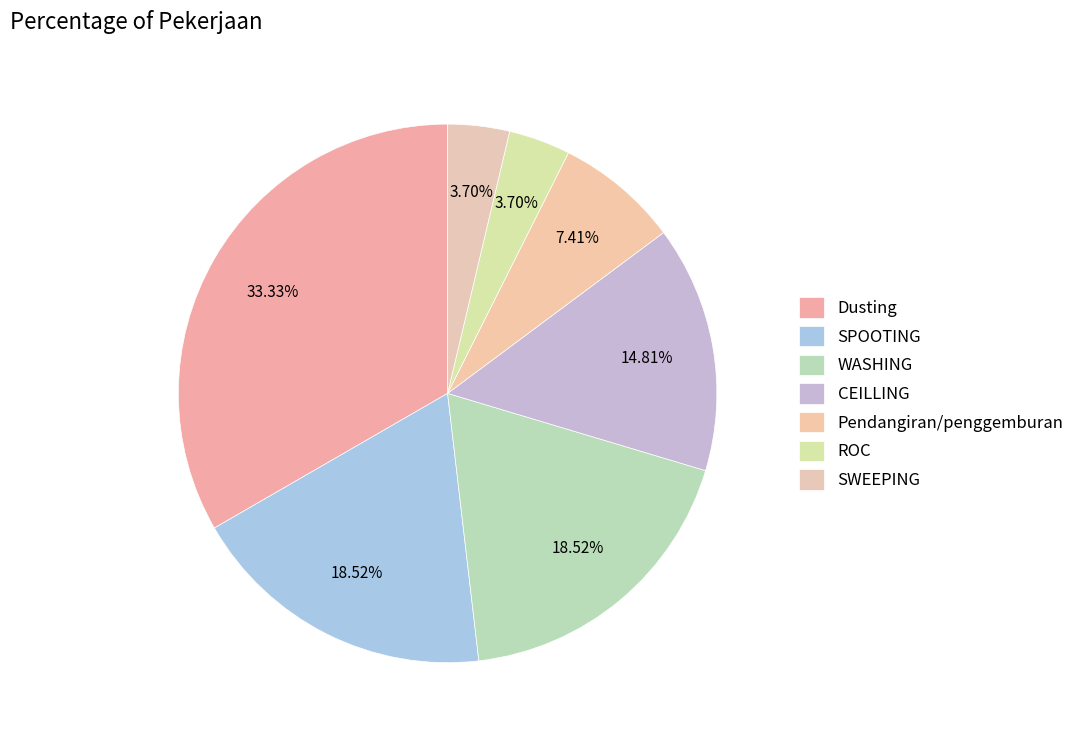

What is the change in value from Pendangiran/penggemburan to SWEEPING?

-1